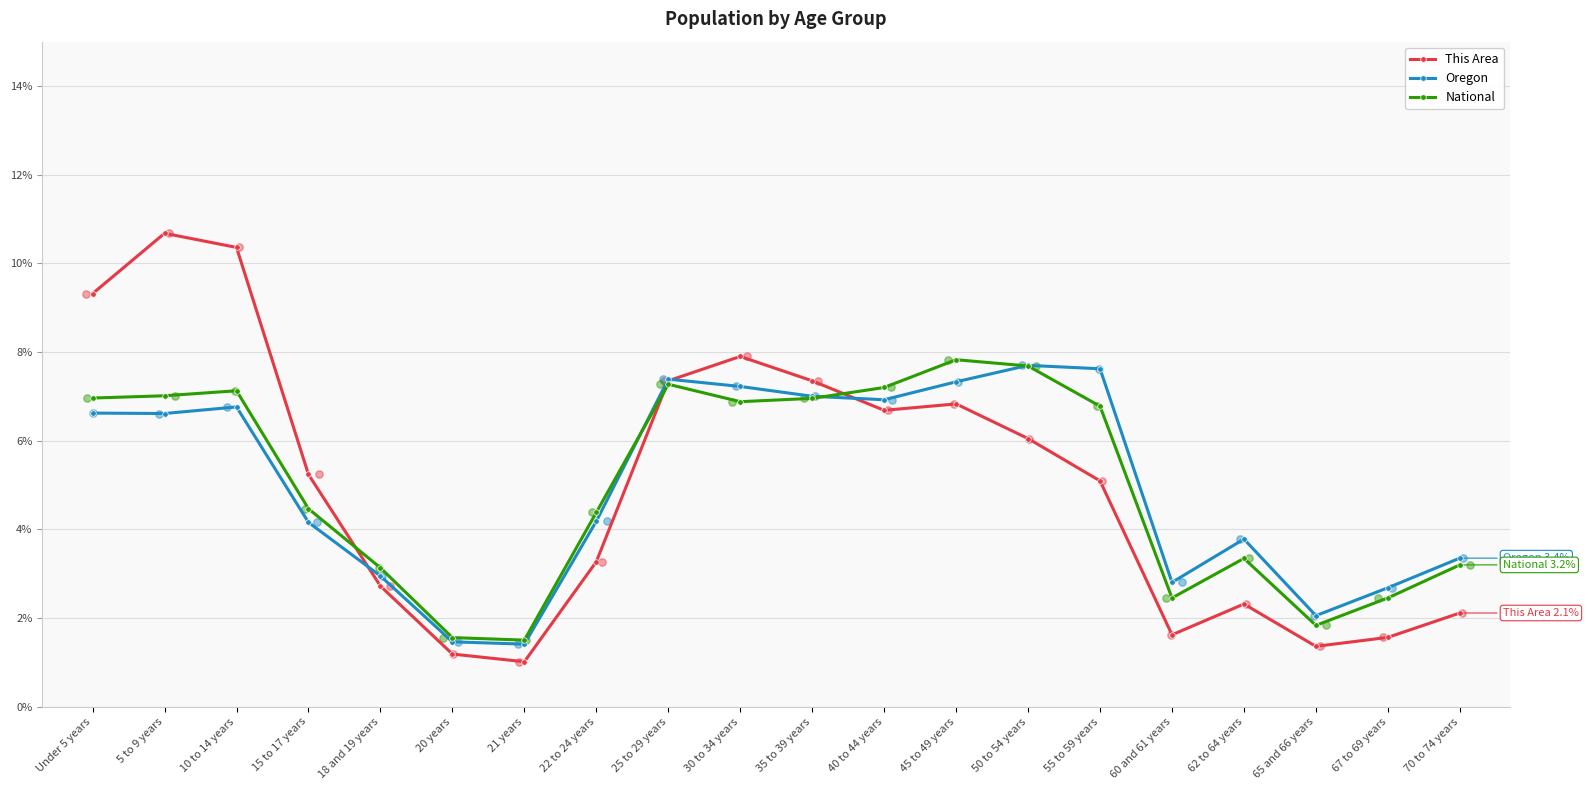

Which series has the largest total across all categories?

This Area